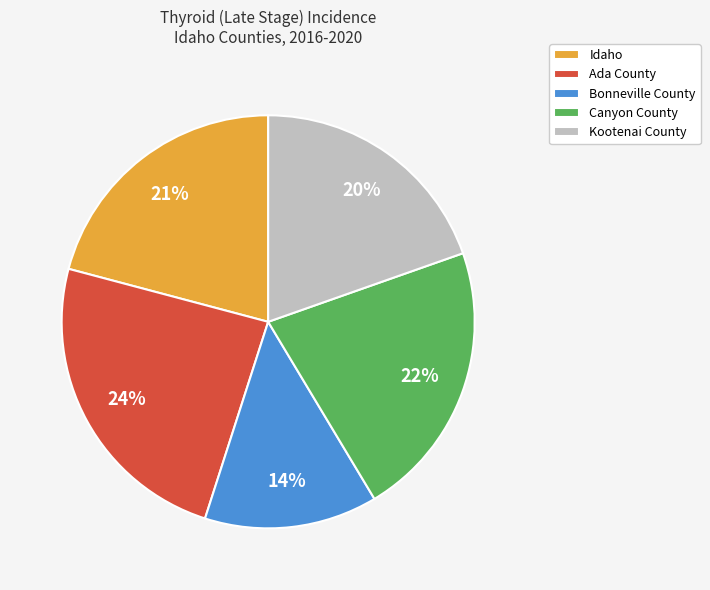

Is it true that Canyon County is 13% of the pie?

False